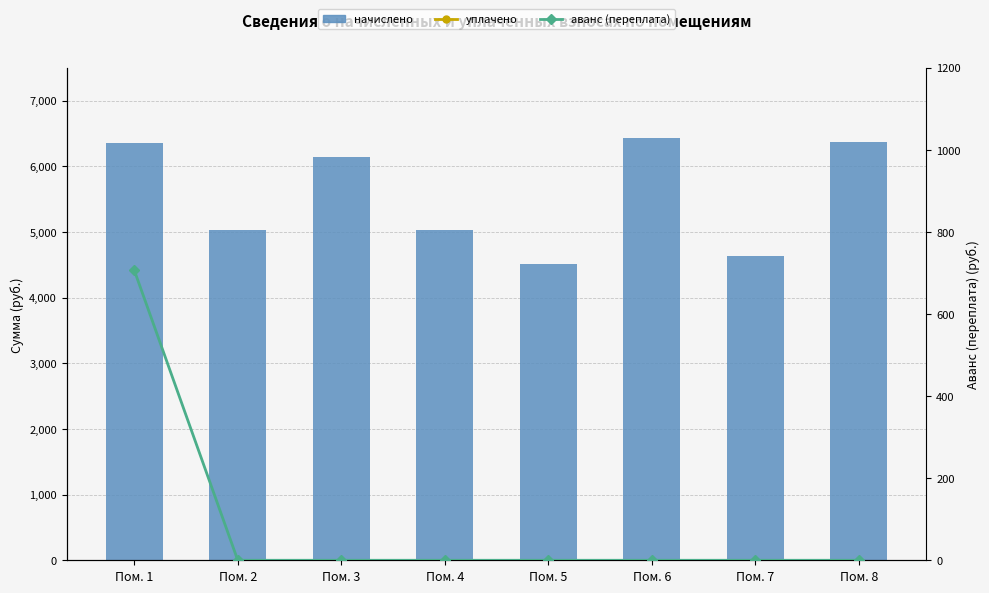

The аванс (переплата) series shows 0.0 at Пом. 6. True or false?

True